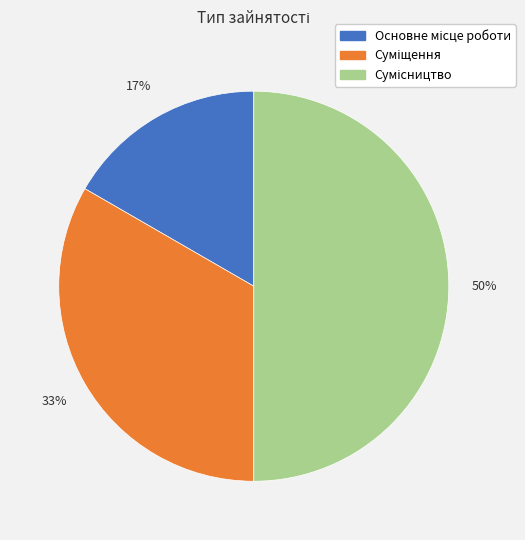

To the nearest percent, what is the average slice percentage?

33%